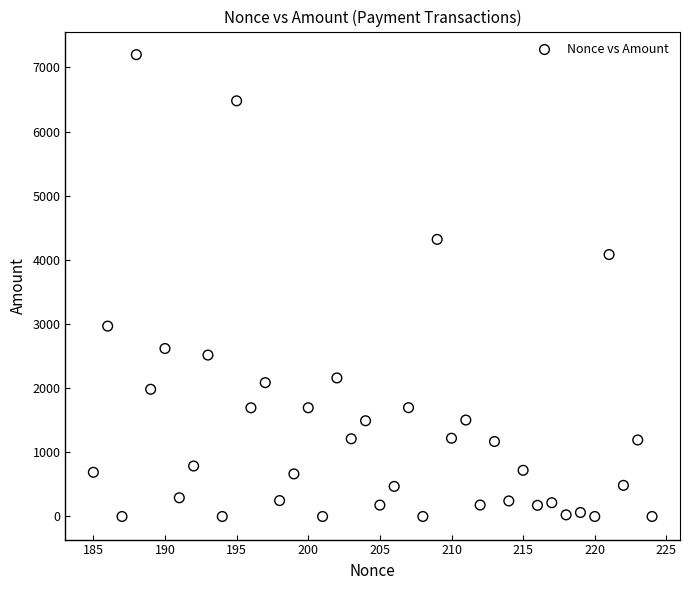

What is the range of Y values (max minus min)?

7200.0